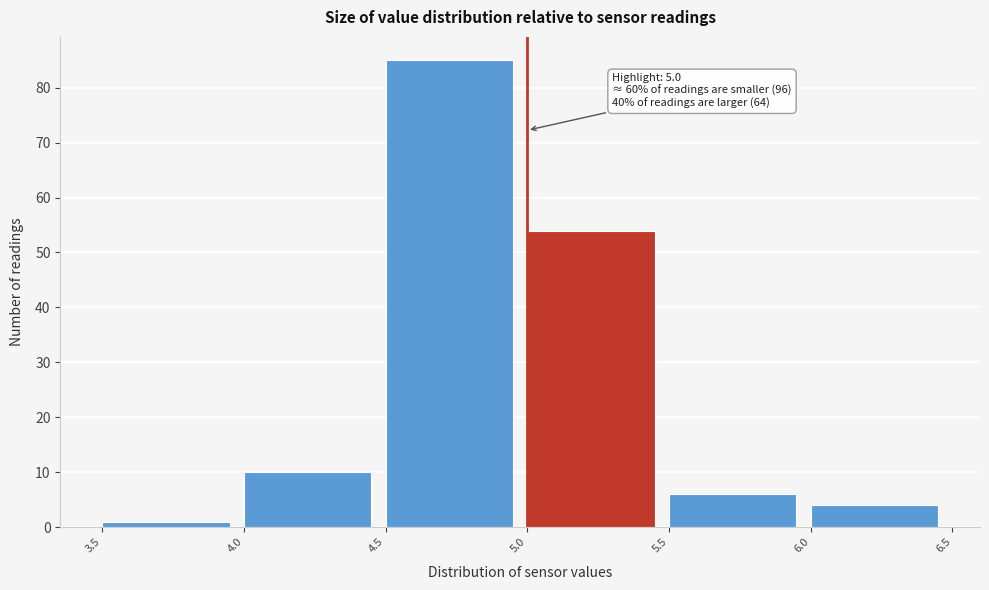

Over which range of the x-axis is the bar tallest?

4.5 to 5.0